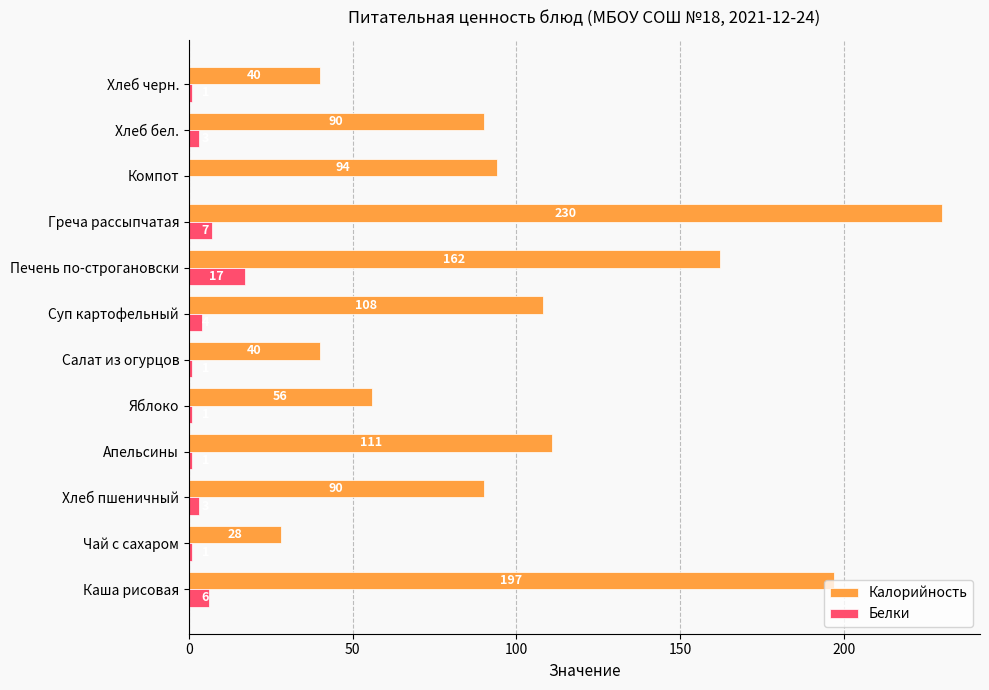

At which category is the sum across all series the highest?

Греча рассыпчатая